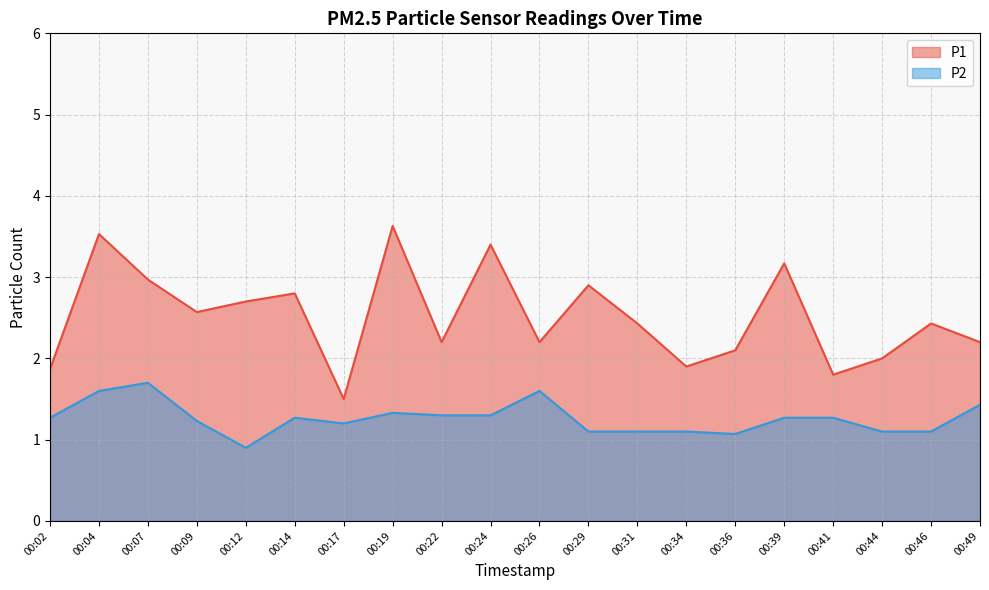

What are all the series names shown in the legend?

P1, P2